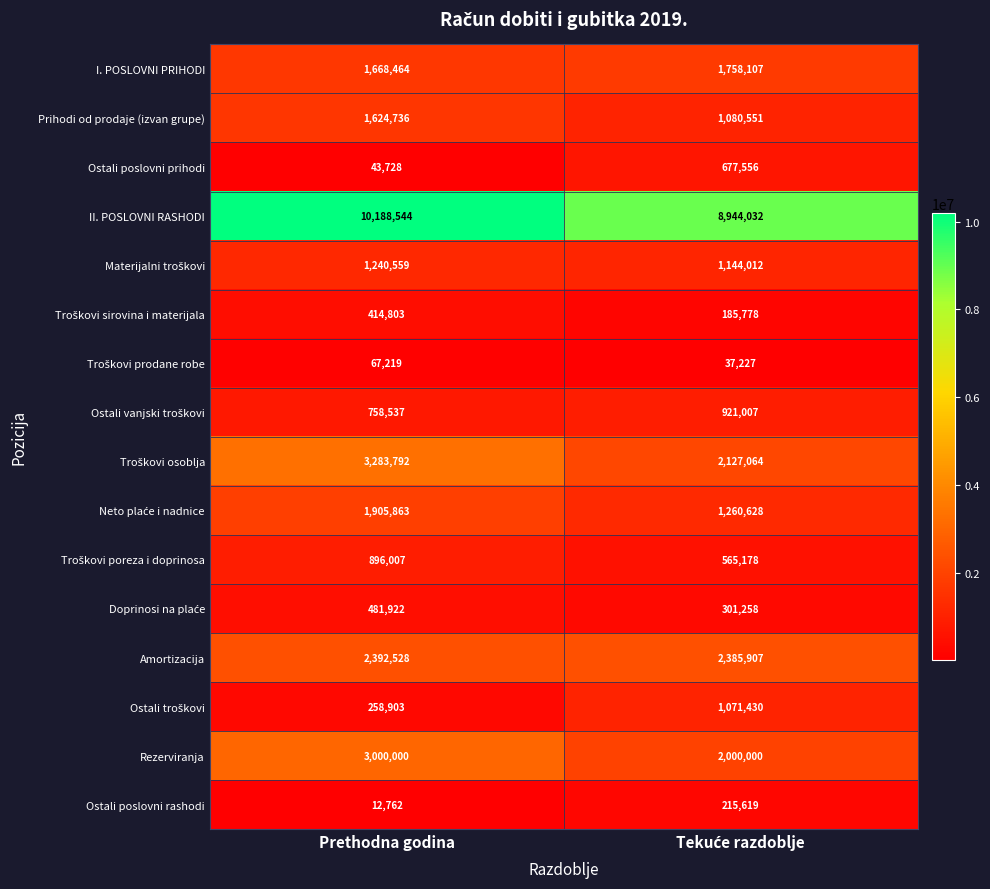

Where is Ostali poslovni prihodi nearest to the value 360642?

Prethodna godina